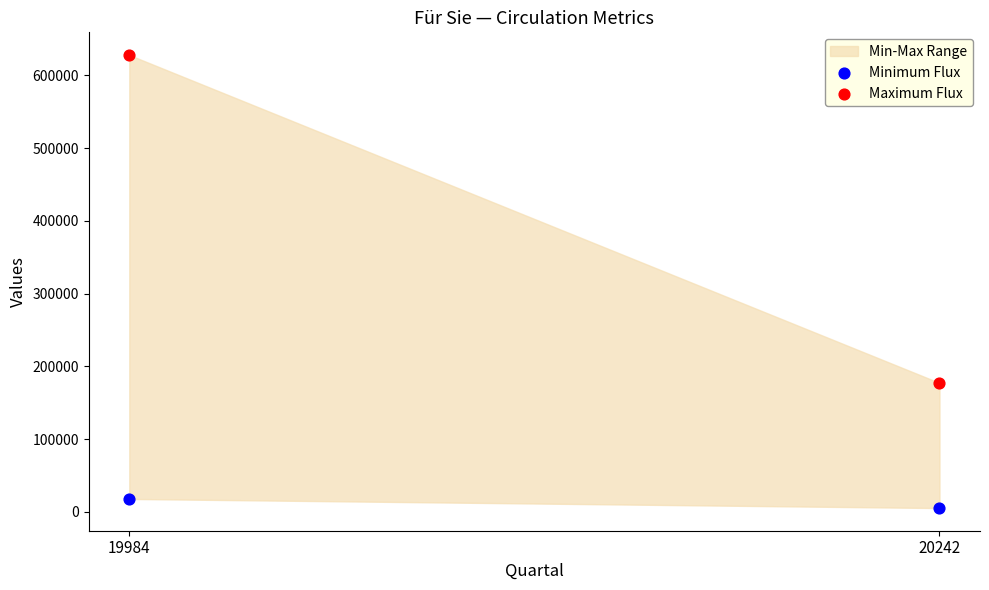

Across all data points, what is the range of Y values (max minus min)?

622715